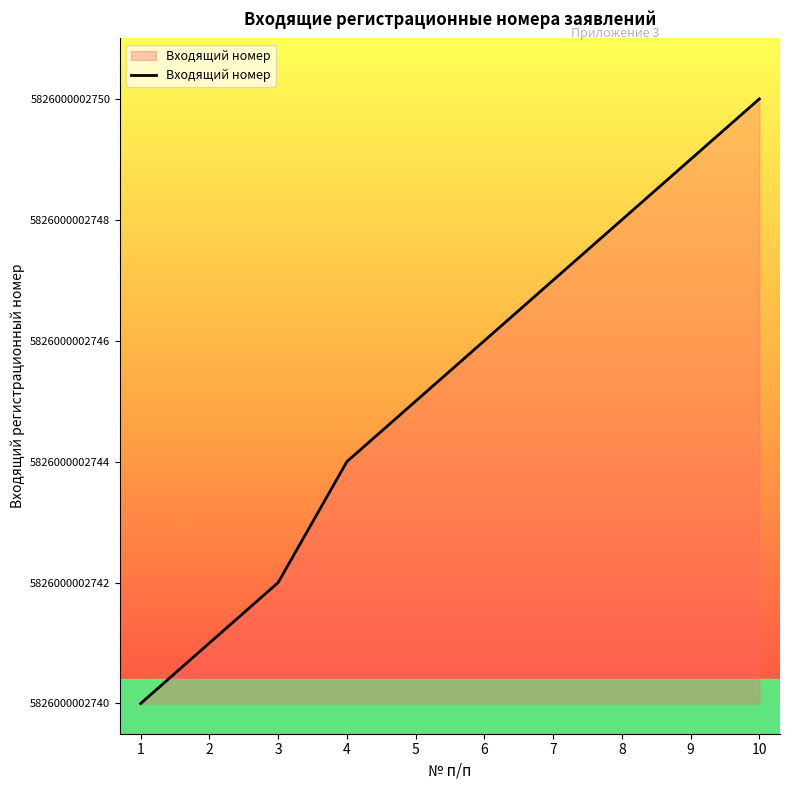

Reading left to right, transcribe all the data shown in this chart.

1=0	2=1	3=2	4=4	5=5	6=6	7=7	8=8	9=9	10=10